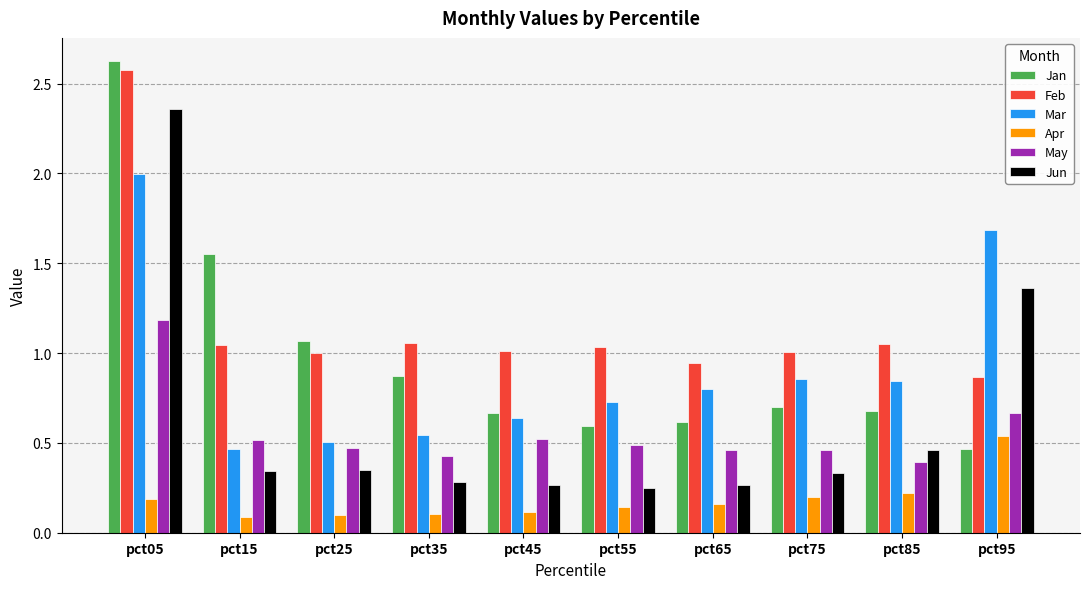

At pct45, list the series in order from largest to smallest.

Feb, Jan, Mar, May, Jun, Apr